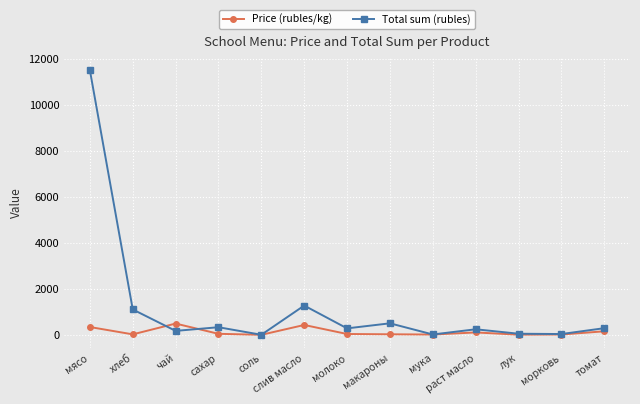

Which label corresponds to the largest value in the chart?

мясо